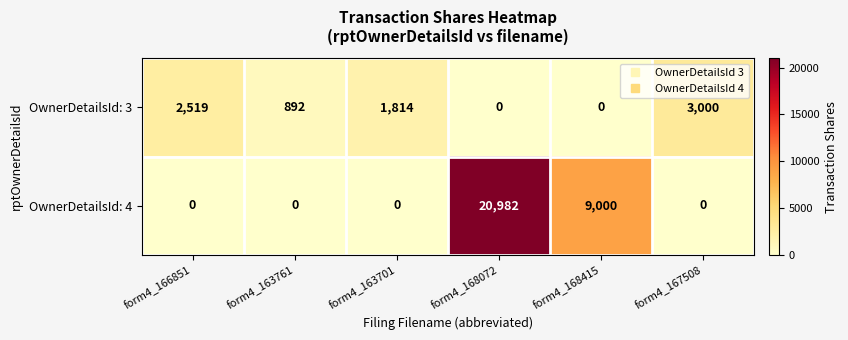

What is the spread (max minus min) of values at form4_167508?

3000